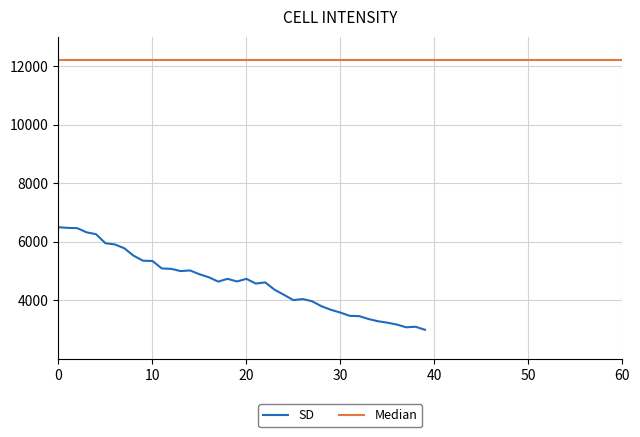

True or false: the data has more than 2 interior local peaks.

True